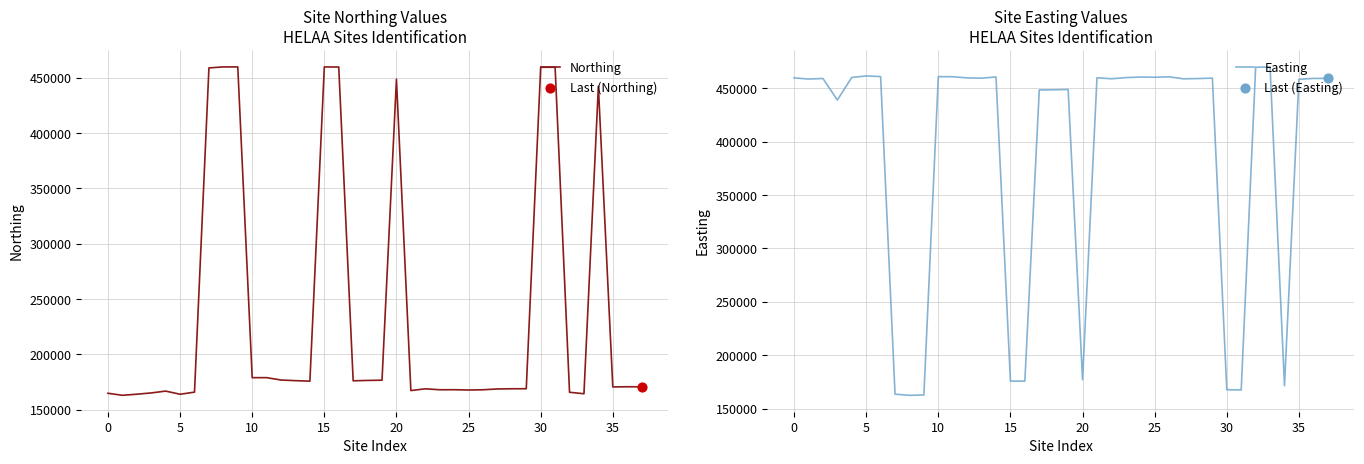

Which series reaches the maximum Y coordinate?

Easting